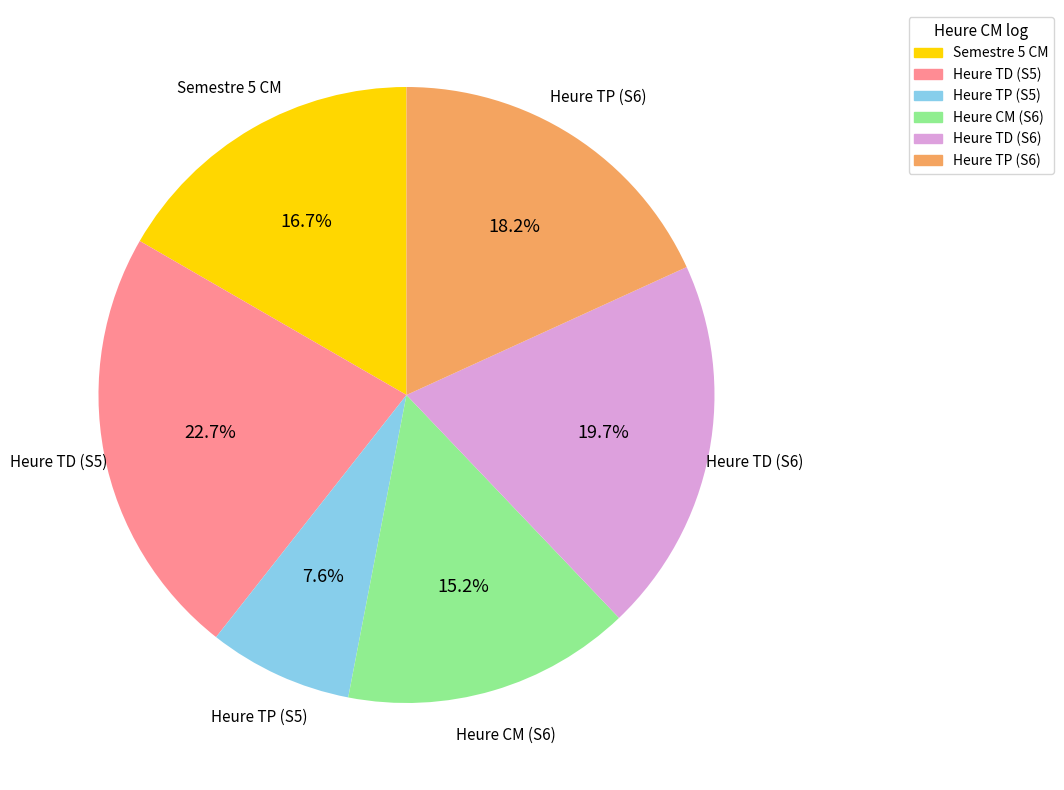

Does any single category account for the majority?

No